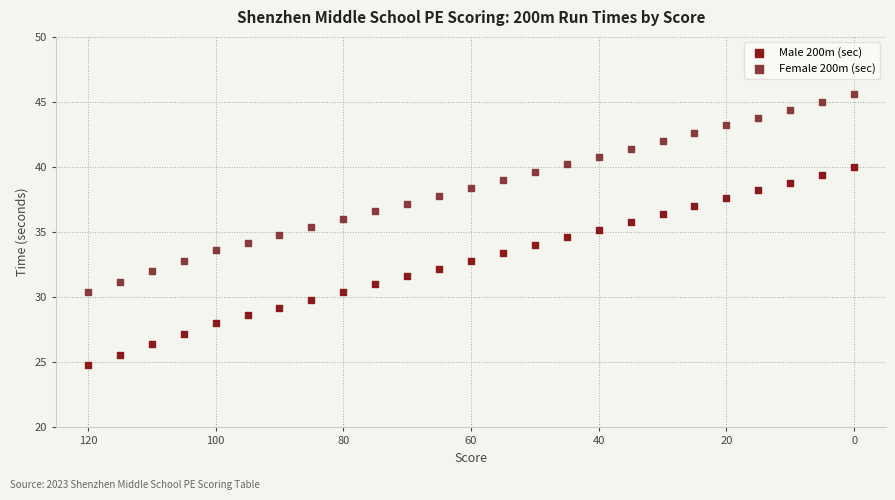

Which series reaches the maximum Y coordinate?

Female 200m (sec)